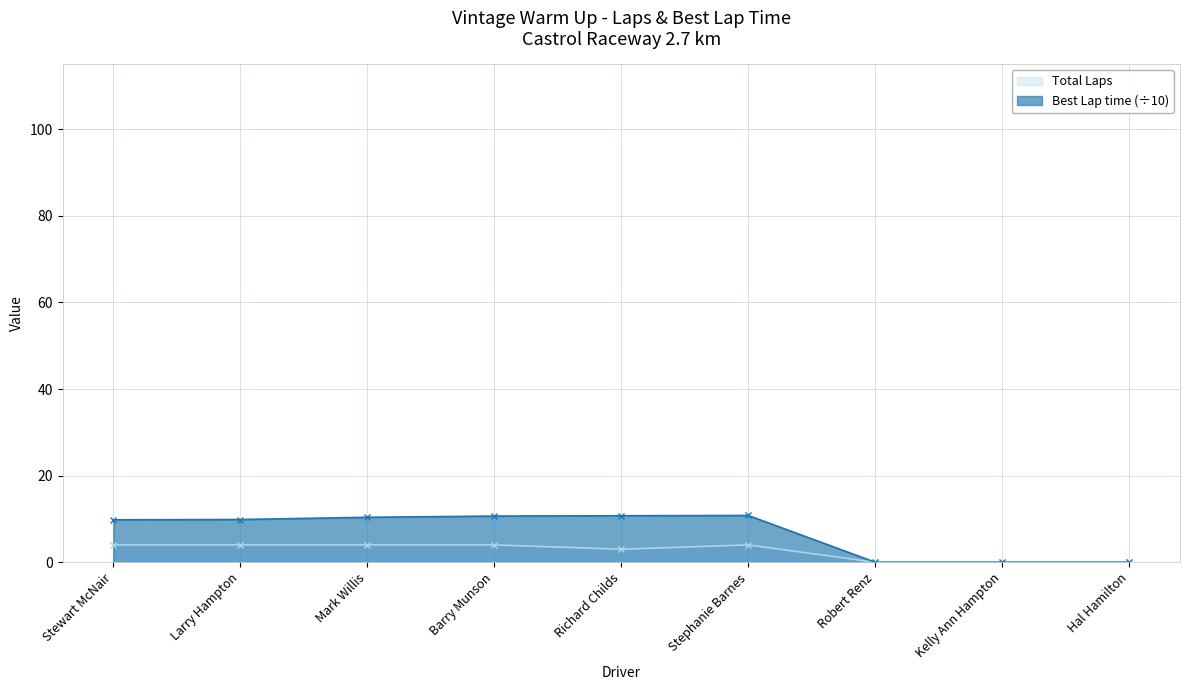

How many lines are shown in the chart?

2